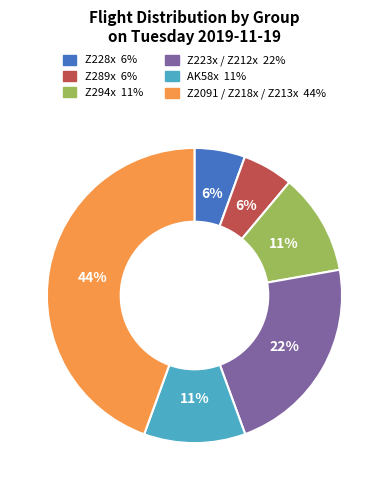

How many slices are in this pie chart?

6